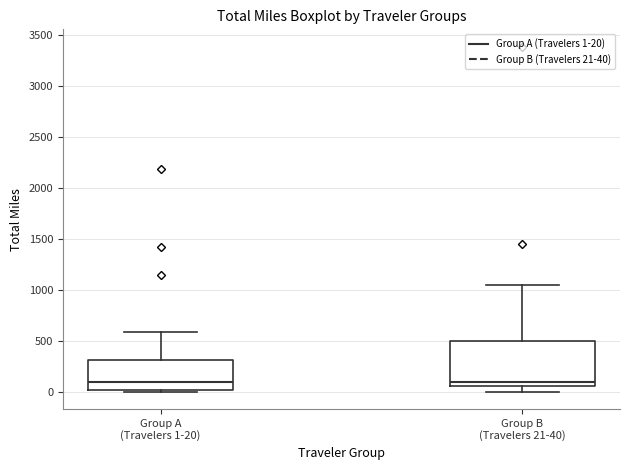

Which box is the tallest, from its lower edge to its upper edge?

Group B (Travelers 21-40)